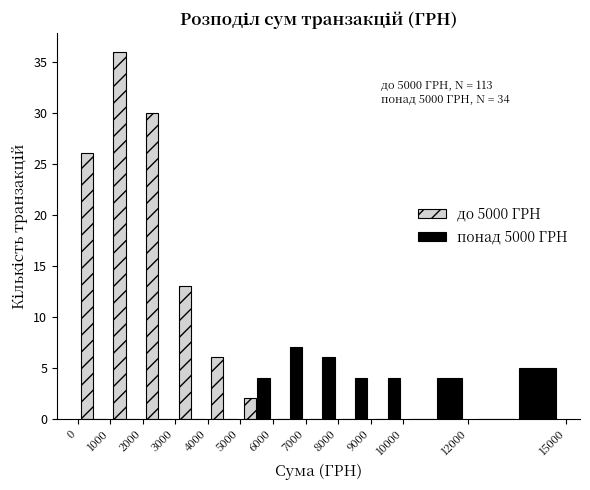

In the до 5000 ГРН series, which range on the x-axis has the tallest bar?

1000 to 2000